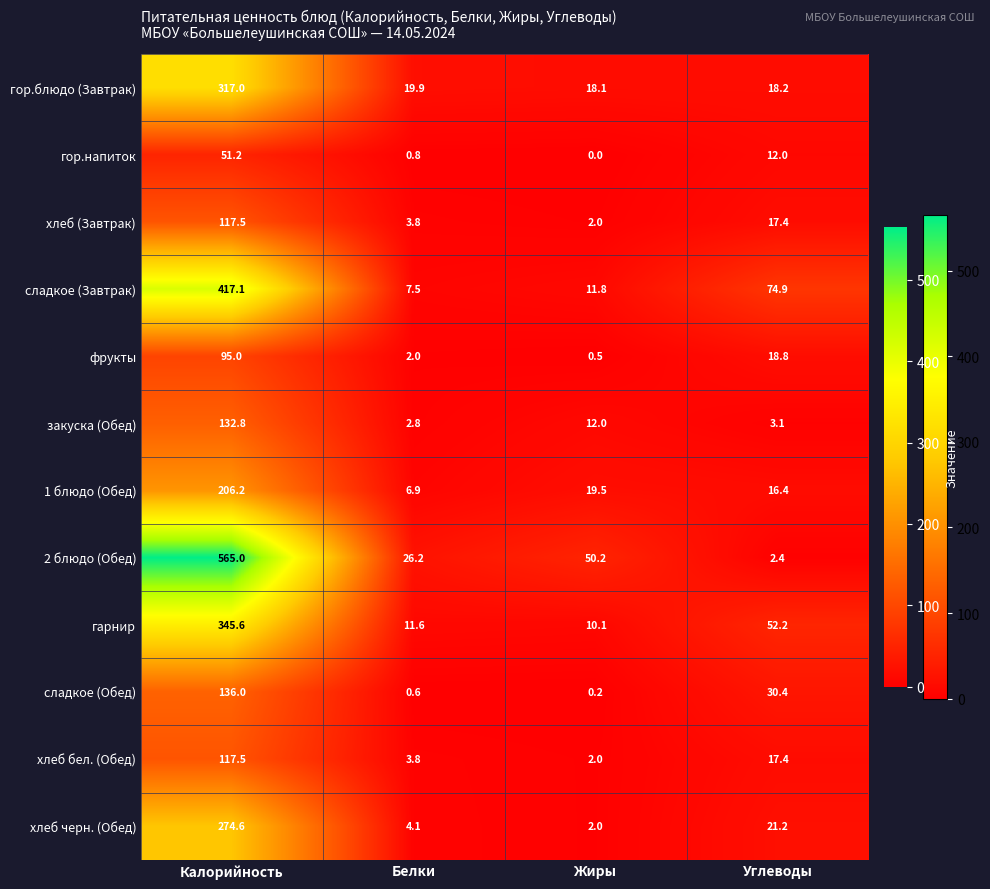

Which series changed the most between Калорийность and Белки?

2 блюдо (Обед)